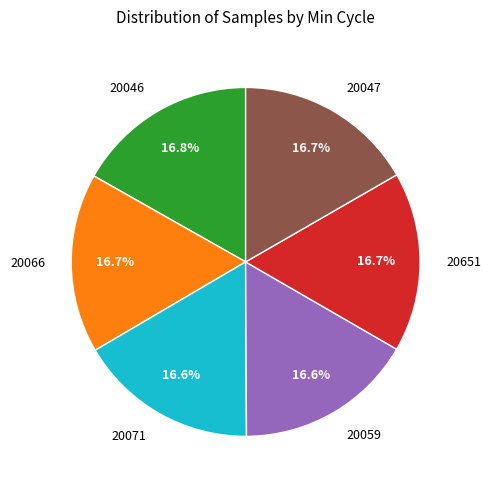

Is there a majority slice in this chart?

No